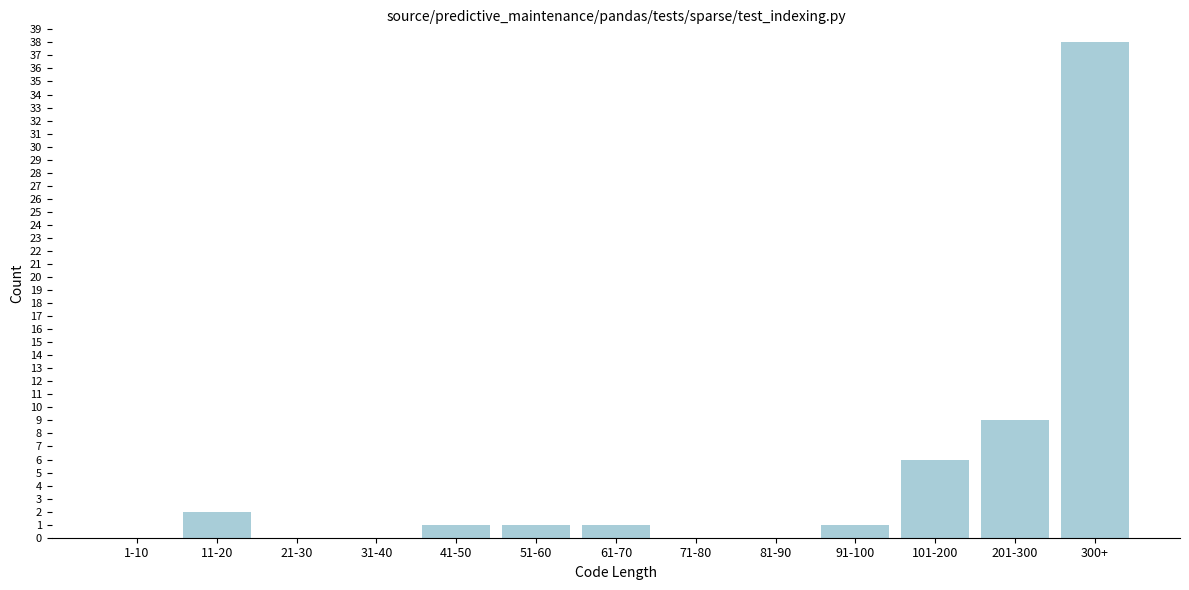

Reading left to right, extract all data points from this chart.

1-10=0	11-20=2	21-30=0	31-40=0	41-50=1	51-60=1	61-70=1	71-80=0	81-90=0	91-100=1	101-200=6	201-300=9	300+=38